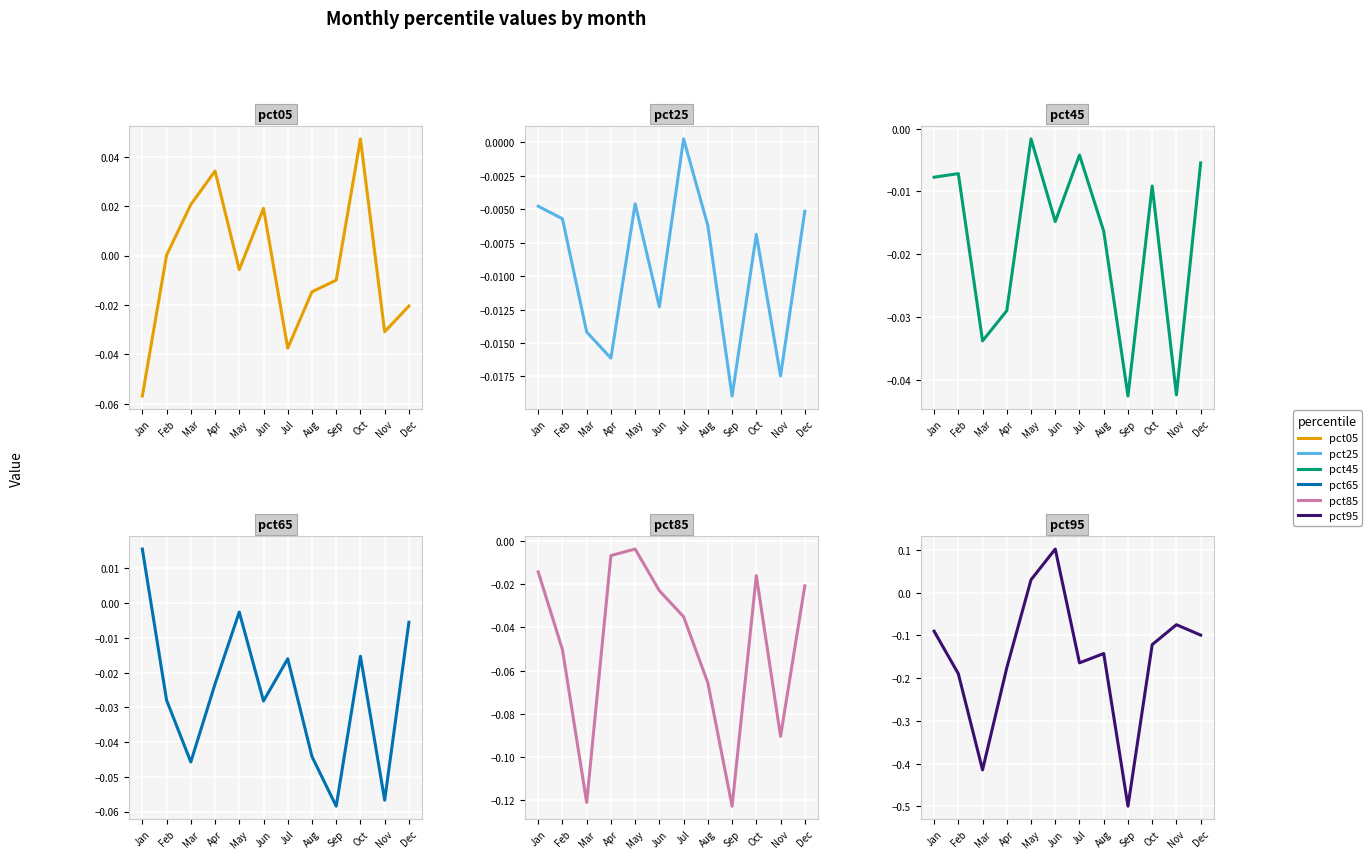

Which category has the lowest value across all series?

Sep